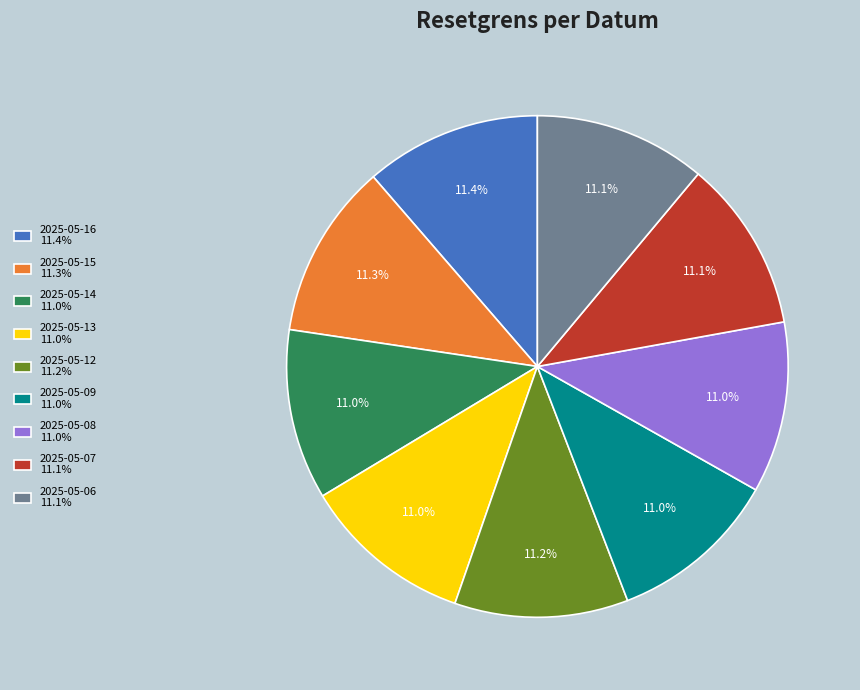

Count the number of slices in the pie.

9